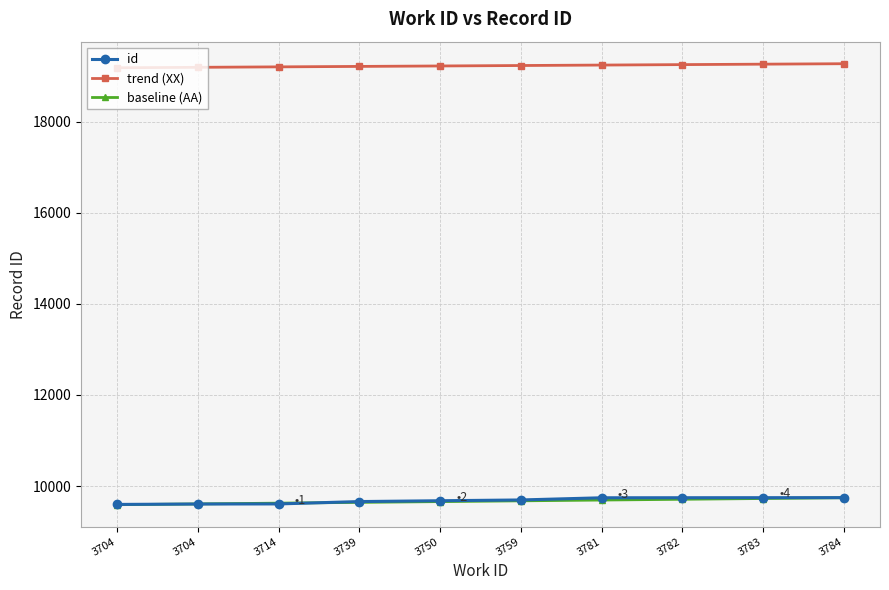

Rank the series at 3704 from highest to lowest value.

trend (XX), id, baseline (AA)